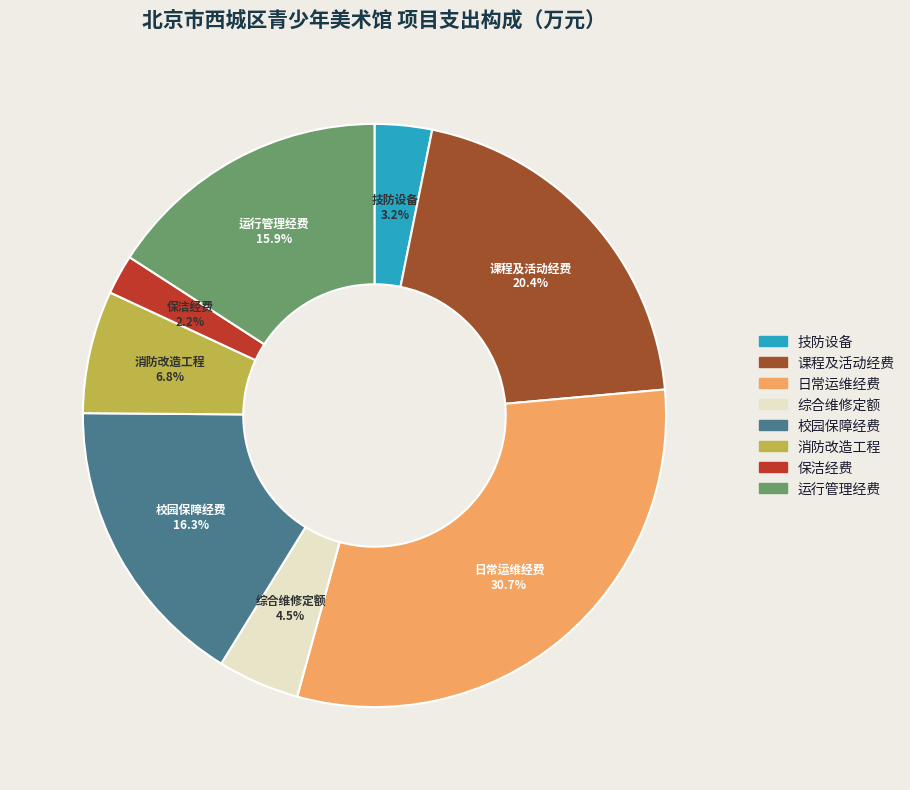

How many slices are in this pie chart?

8